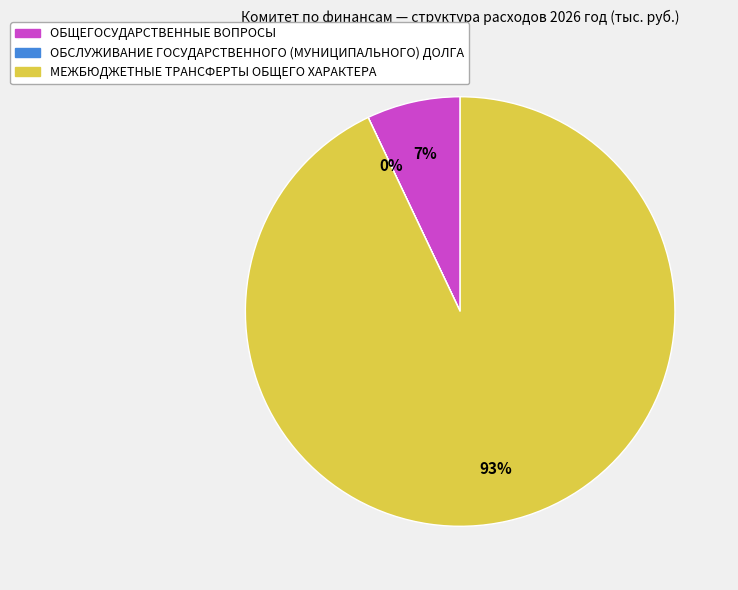

Which slice represents more than half of the pie?

МЕЖБЮДЖЕТНЫЕ ТРАНСФЕРТЫ ОБЩЕГО ХАРАКТЕРА